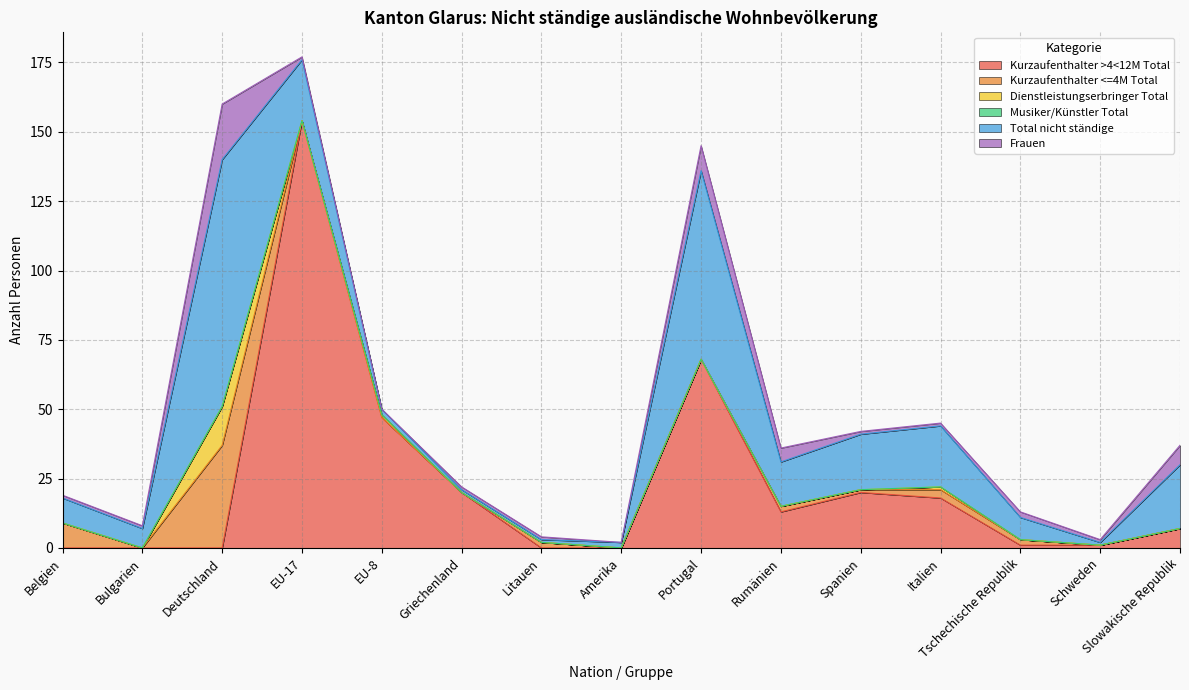

Which series has the largest total across all categories?

Kurzaufenthalter >4<12M Total